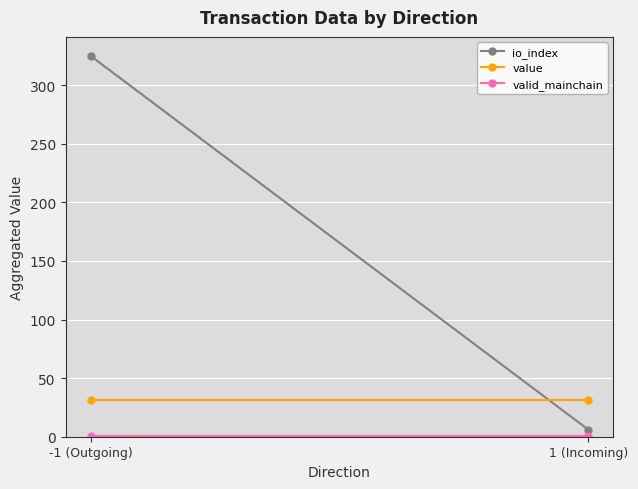

Is the value of valid_mainchain at -1 (Outgoing) greater than the value of io_index at 1 (Incoming)?

No